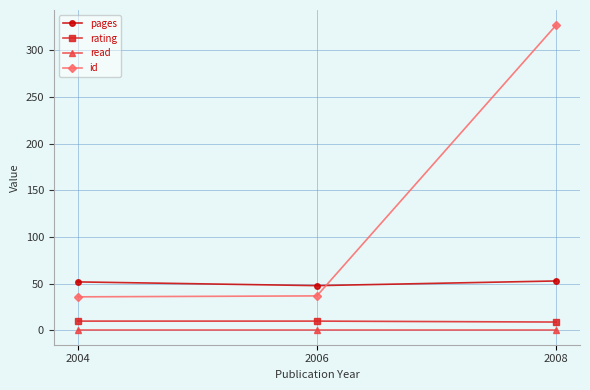

Does the chart have visible grid lines?

Yes